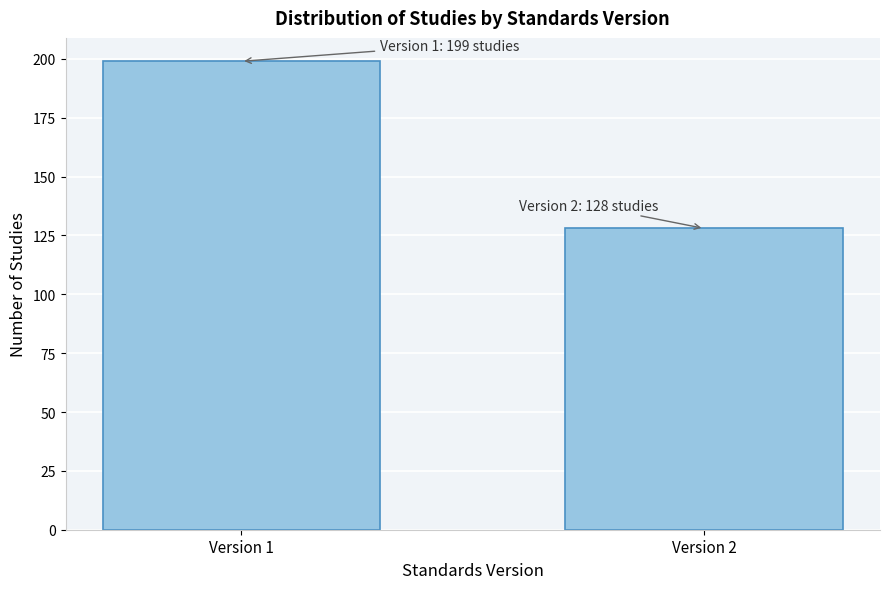

Reading left to right, list all the values displayed in this chart.

199	128